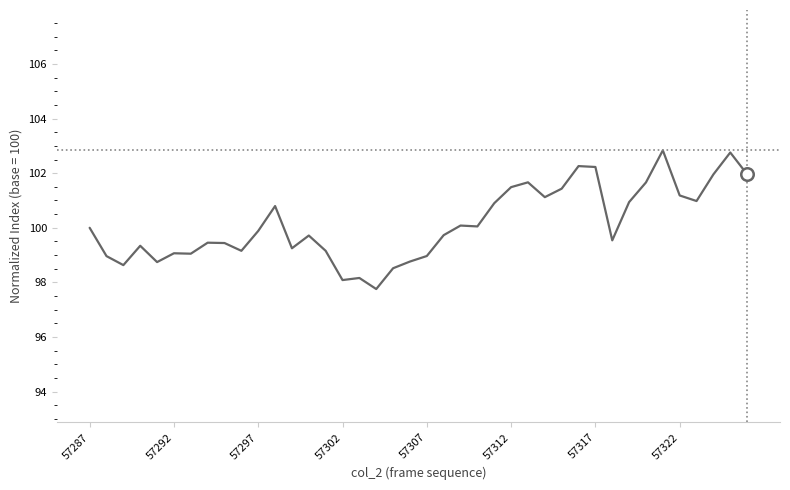

What is the minimum value shown in the chart?

97.8